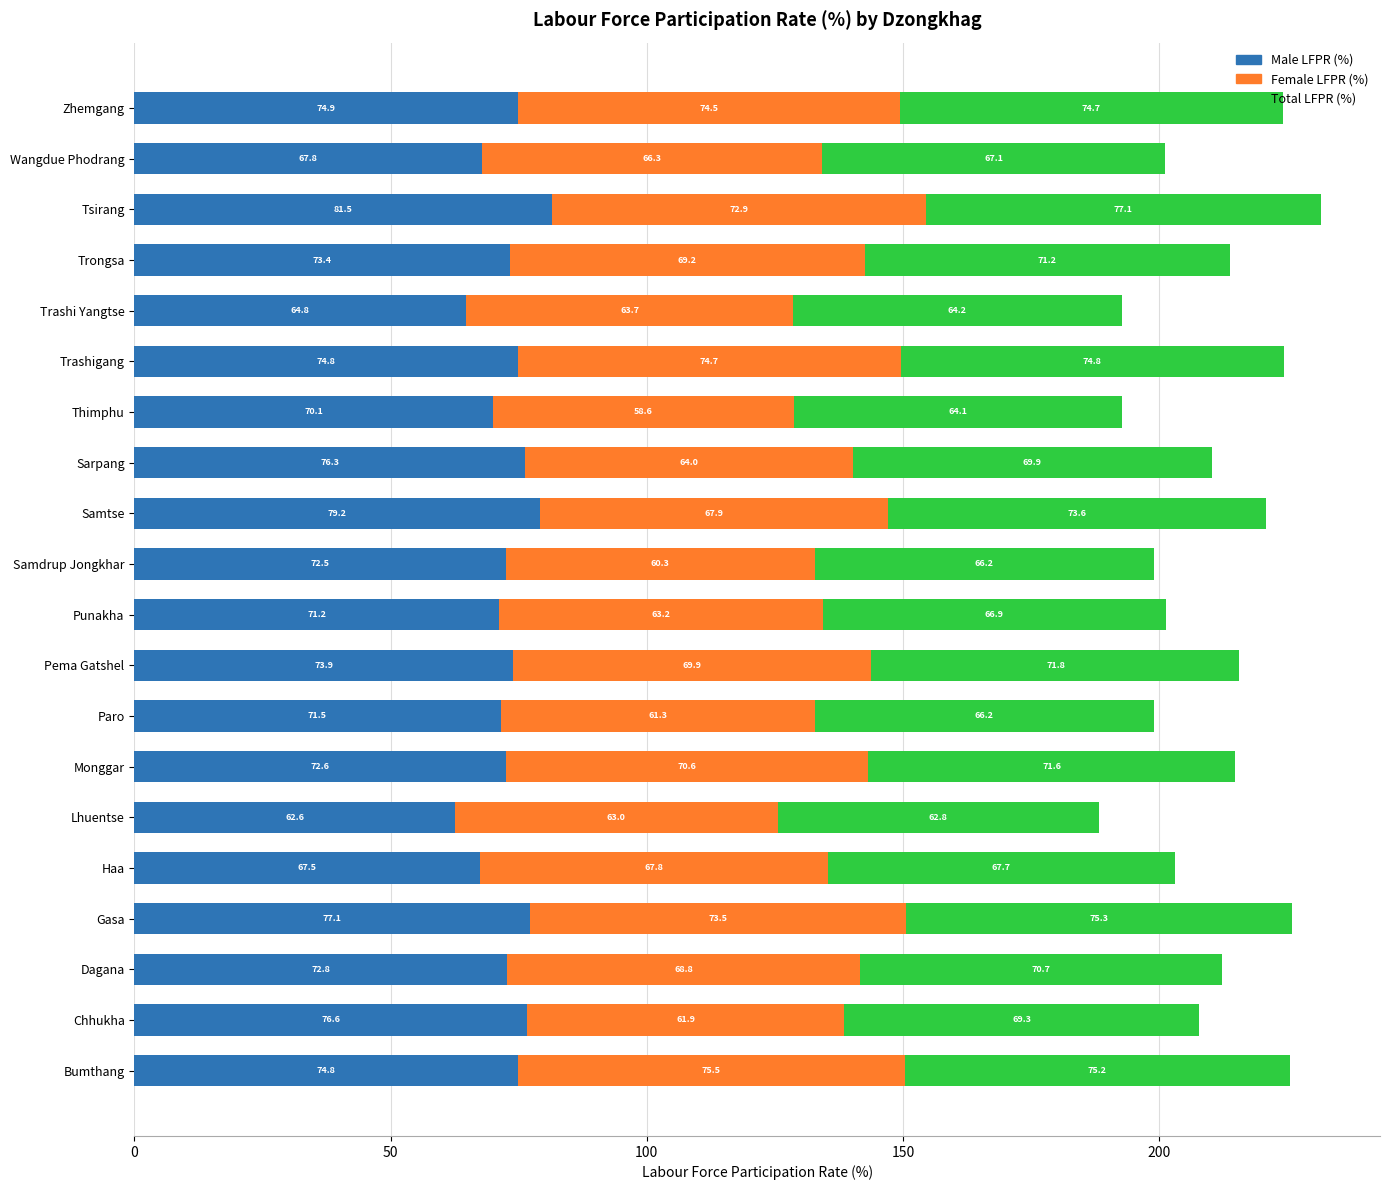

What is the difference between the second highest and second lowest values in the Male LFPR (%) series?

14.4